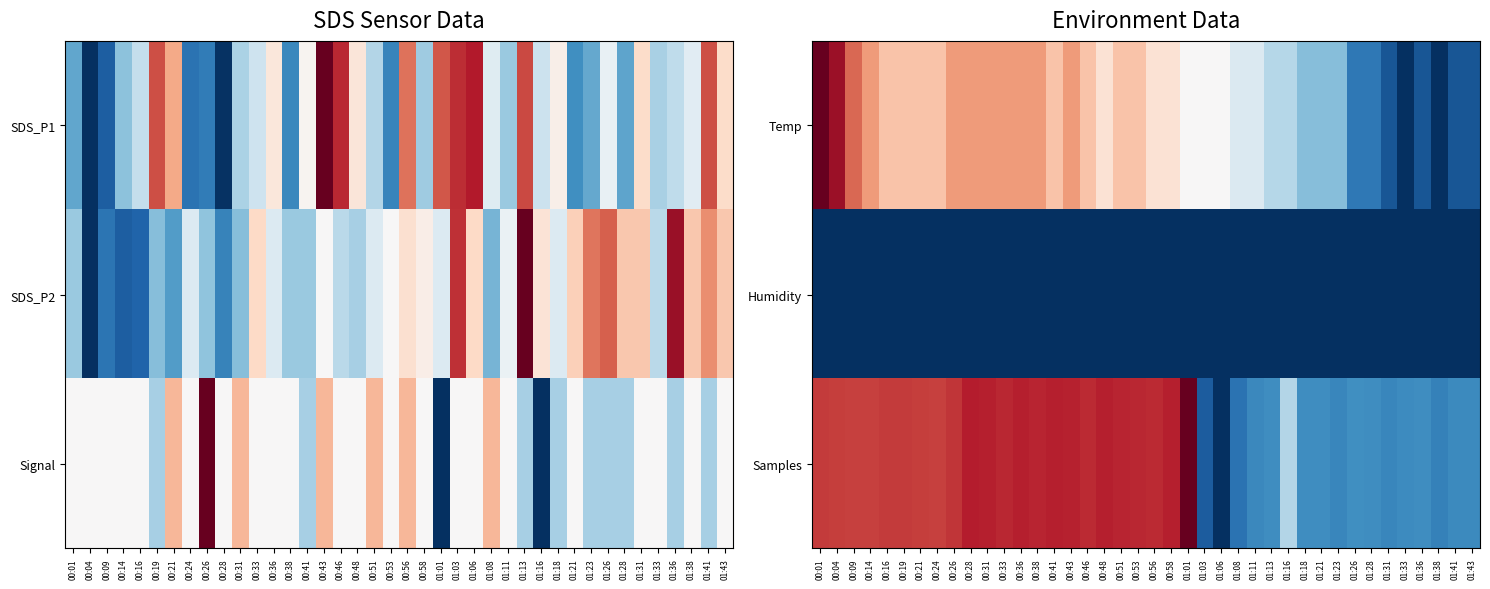

The Temp series shows 0.8 at 00:58. True or false?

False